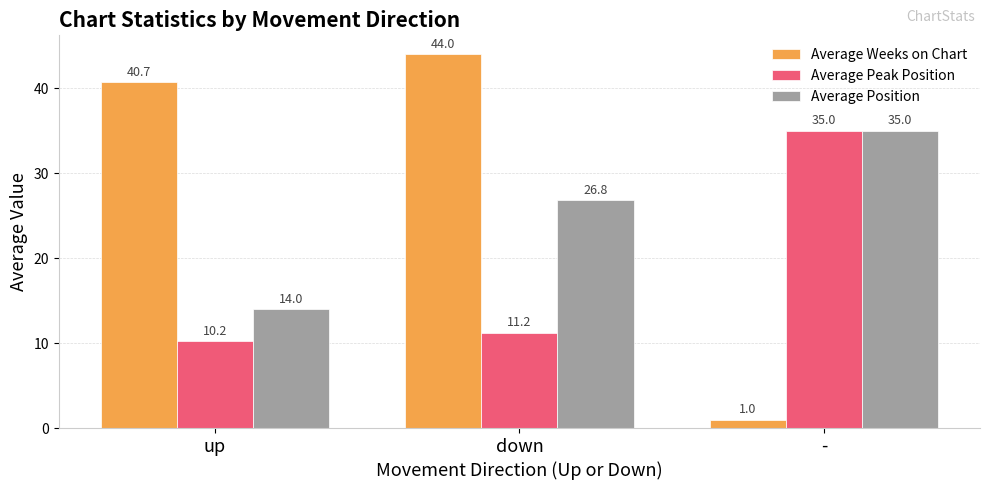

At which label does Average Peak Position reach its minimum?

up